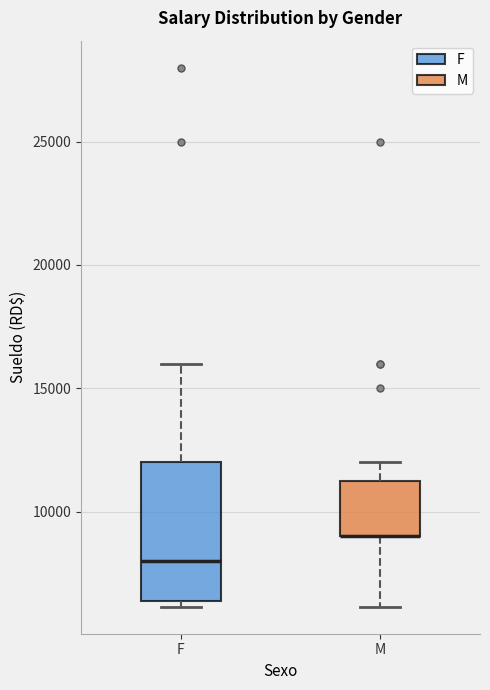

Reading left to right, read every box against the y-axis: the position of its median line, the range the box covers, and the ends of its whiskers. The values are not printed on the chart, so give them approximately, as read against the axis.

F: median 8000, box 6500 to 12000, whiskers 6000 to 16000
M: median 9000 (drawn on the box's lower edge), box 9000 to 11500, whiskers 6000 to 12000